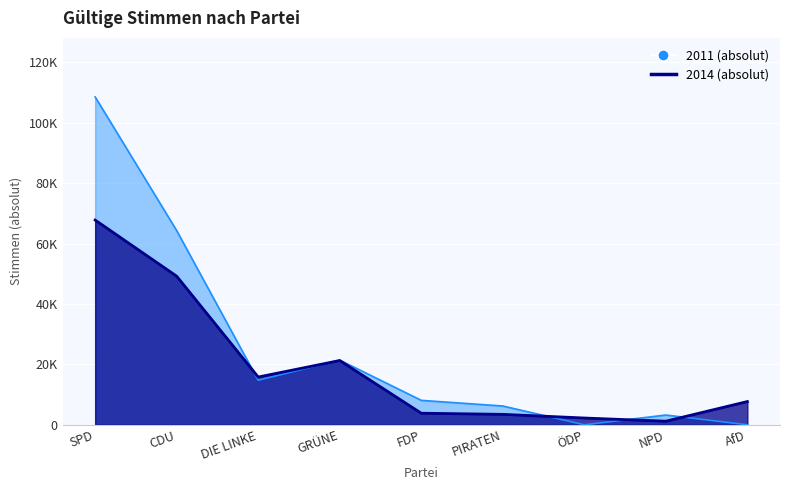

Which has a higher value, AfD or PIRATEN?

AfD